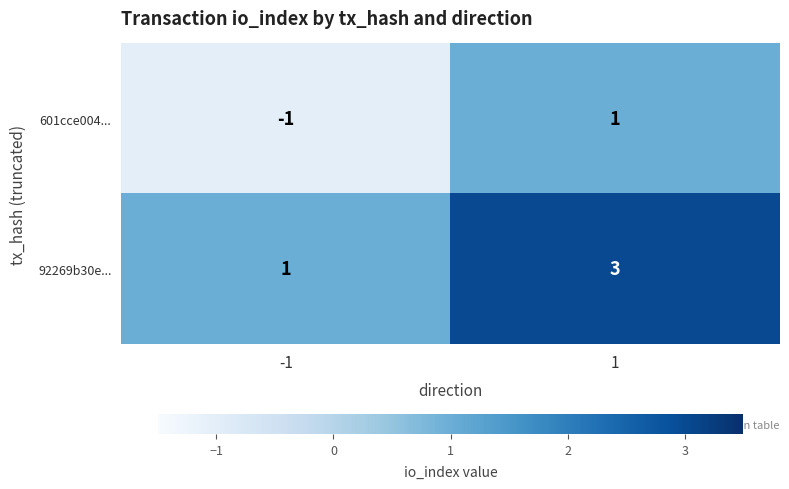

Is it true that 92269b30e... equals 0 at -1?

False